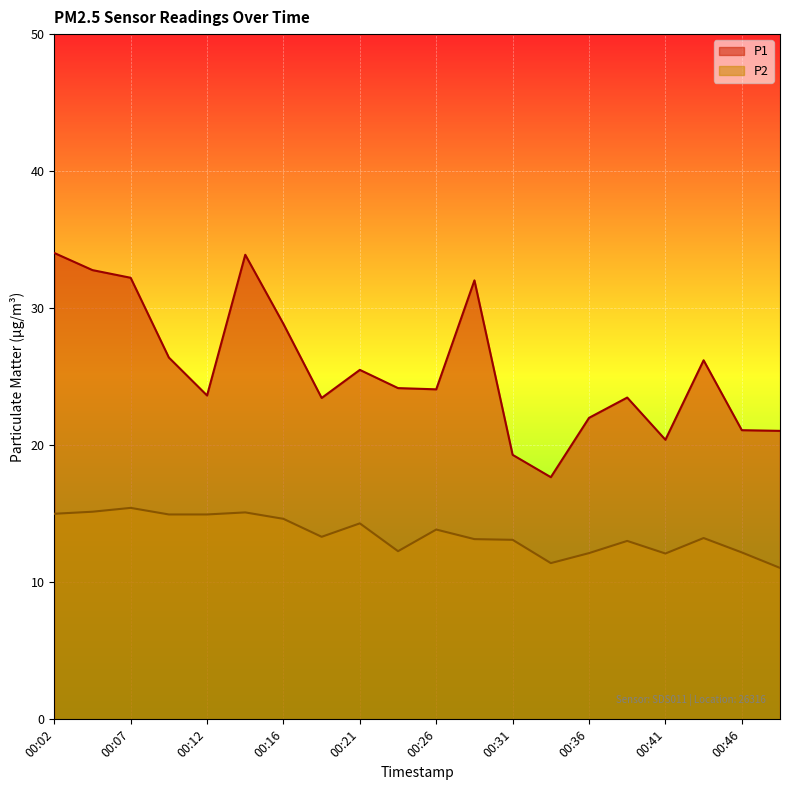

At which label is P1 closest to 25?

00:21